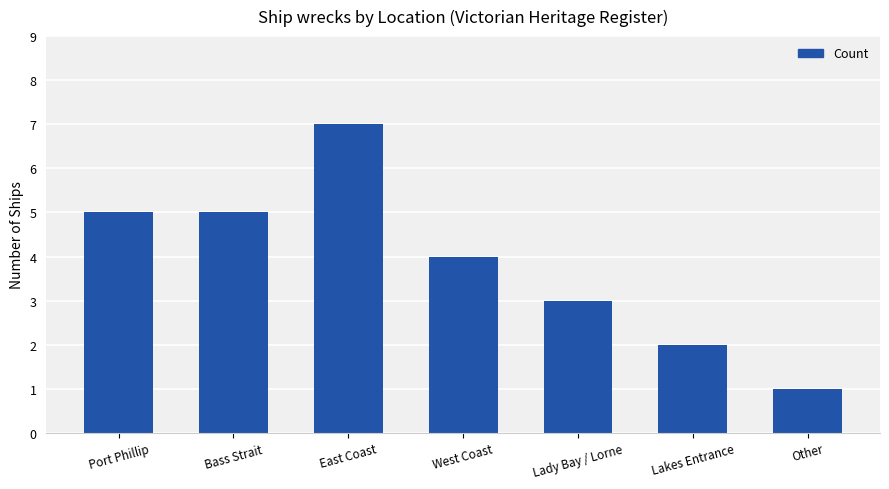

Where is the data nearest to the value 4?

West Coast